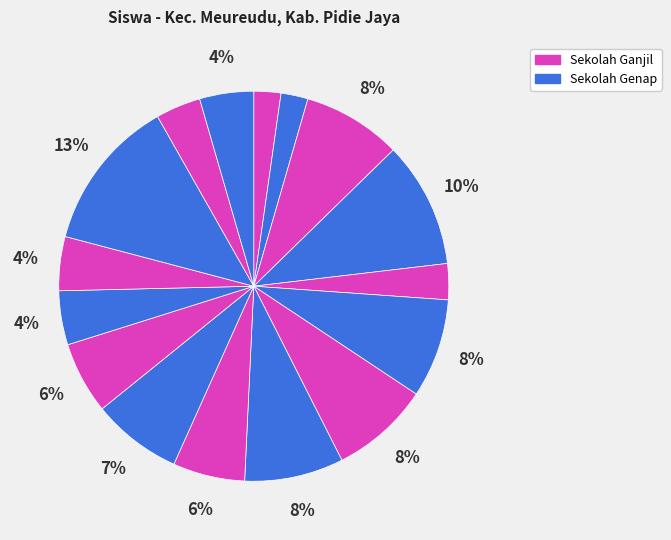

How many segments does this pie chart have?

16